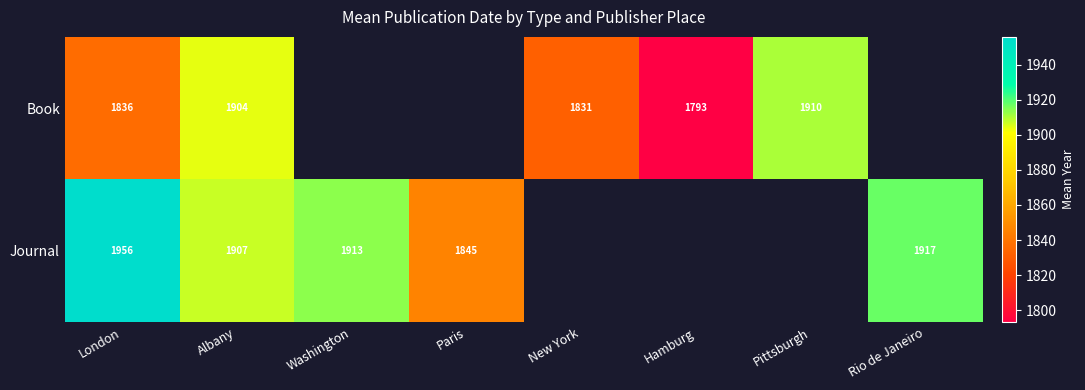

Read the Book value at Hamburg.

1793.0